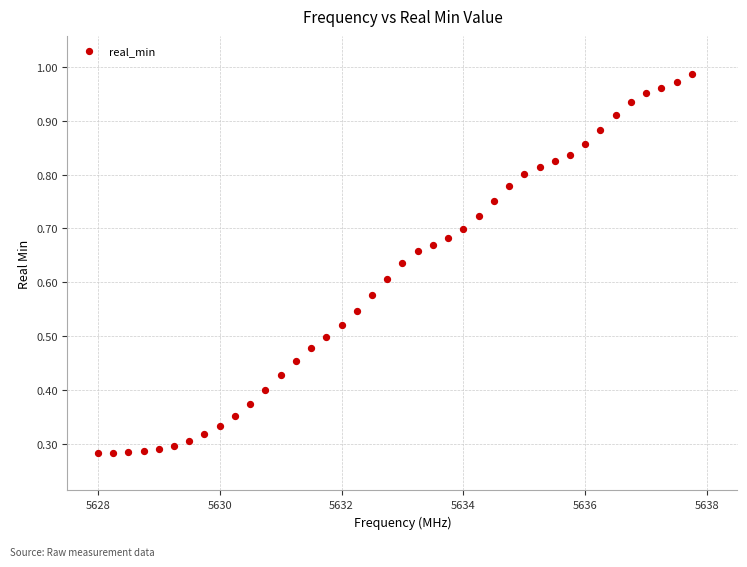

What is the range of X values (max minus min)?

9.8